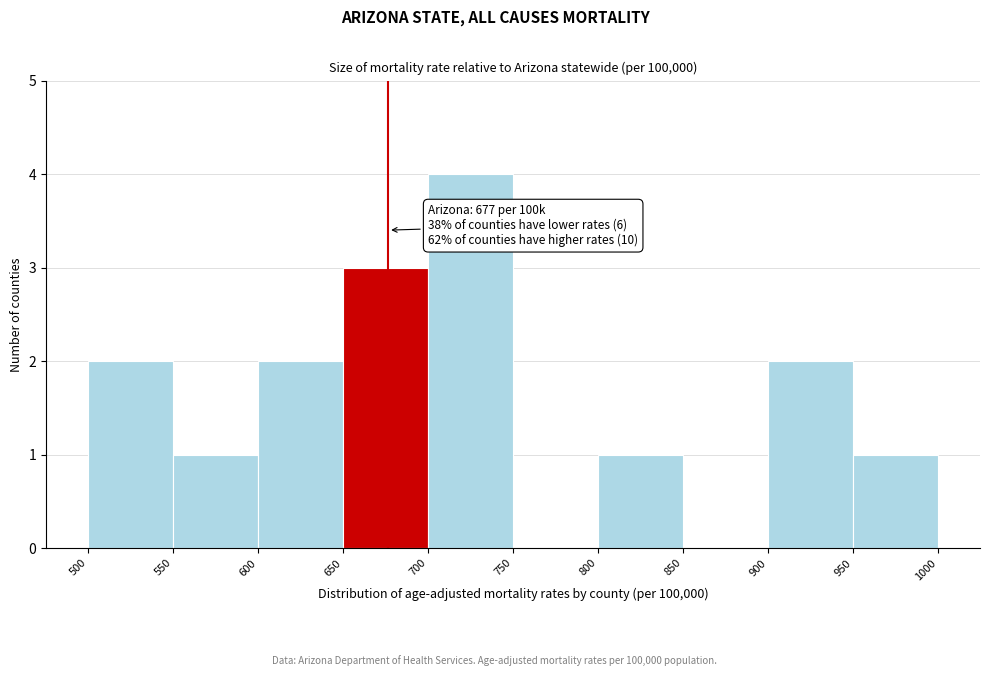

Over which range of the x-axis is the bar tallest?

700 to 750